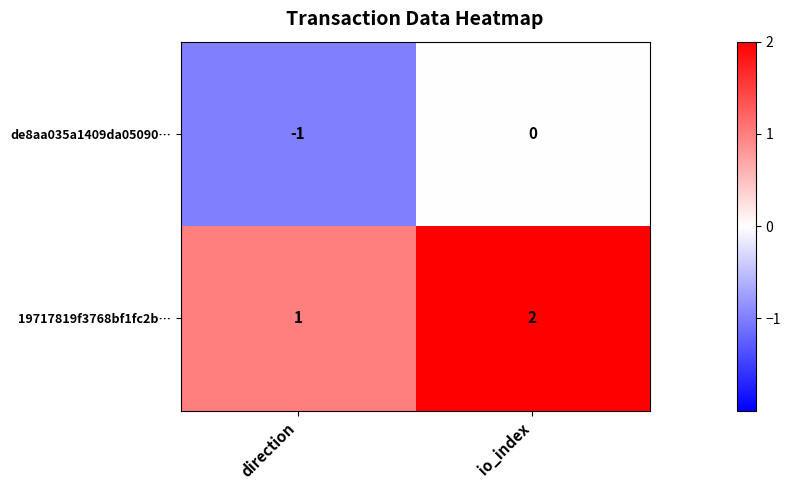

Rank the series at io_index from highest to lowest value.

19717819f3768bf1fc2b…, de8aa035a1409da05090…